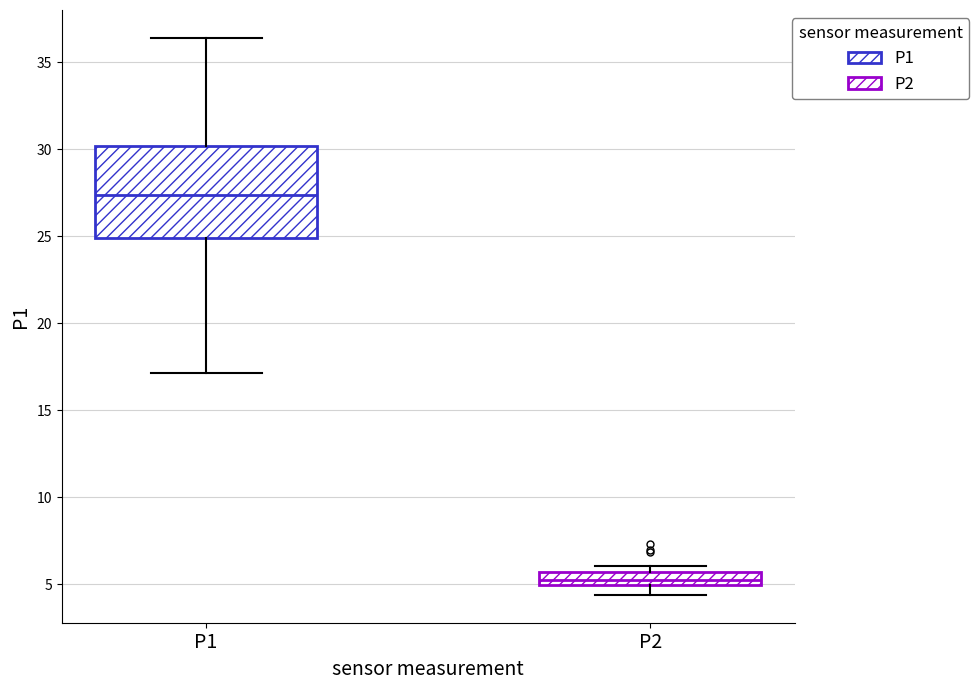

Reading left to right, transcribe this box plot: for each box, give where its median line is, the range the box spans, and where its two whiskers end, as read against the y-axis. The values are not printed on the chart, so give them approximately, as read against the axis.

P1: median 27.5, box 25.0 to 30.0, whiskers 17.0 to 36.5
P2: median 5.0 (inside the box), box 5.0 to 5.5, whiskers 4.5 to 6.0